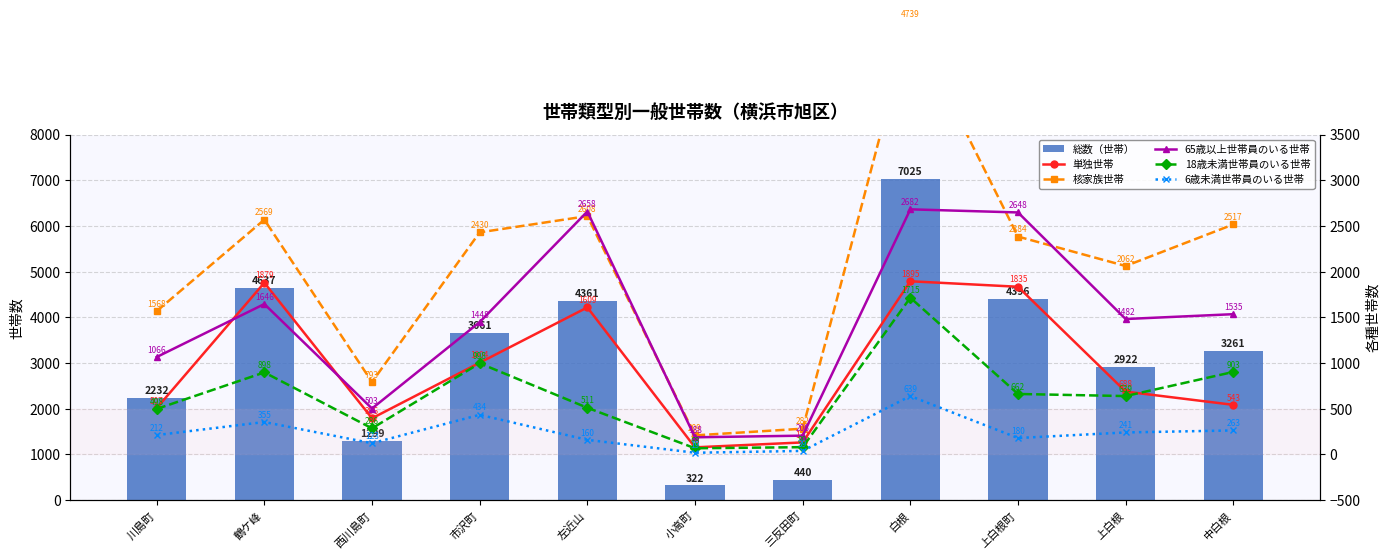

What is the difference between the 65歳以上世帯員のいる世帯 values at 中白根 and 鶴ケ峰?

111